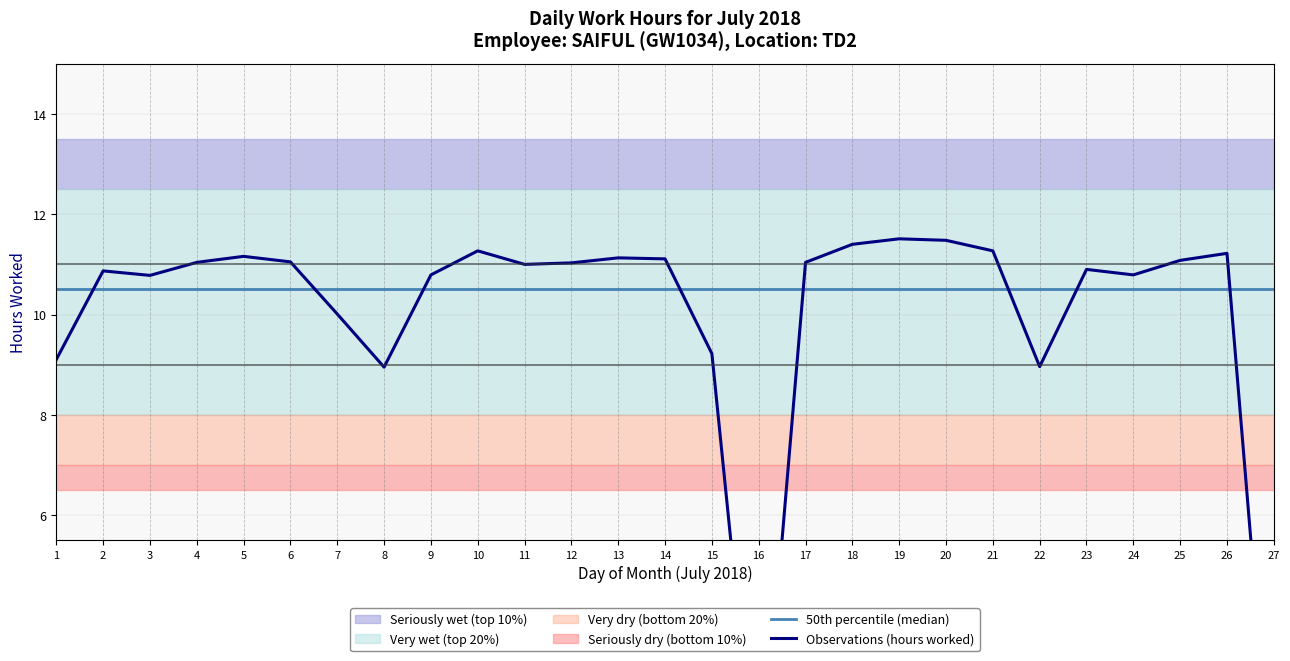

Is this an area chart (filled region under the line)?

No